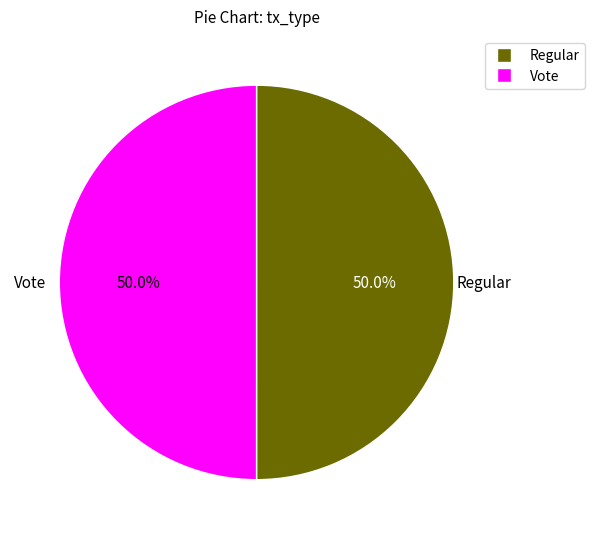

True or false: Vote accounts for 50% of the total.

True